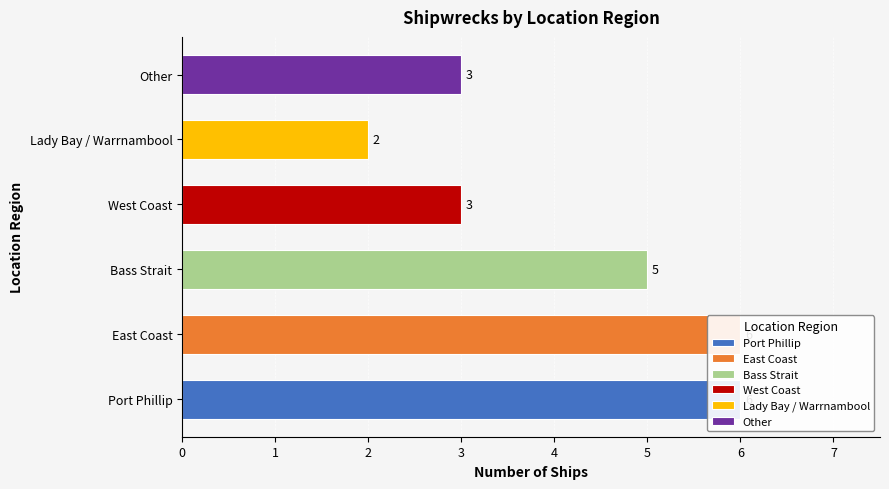

How many bars are there in total?

6